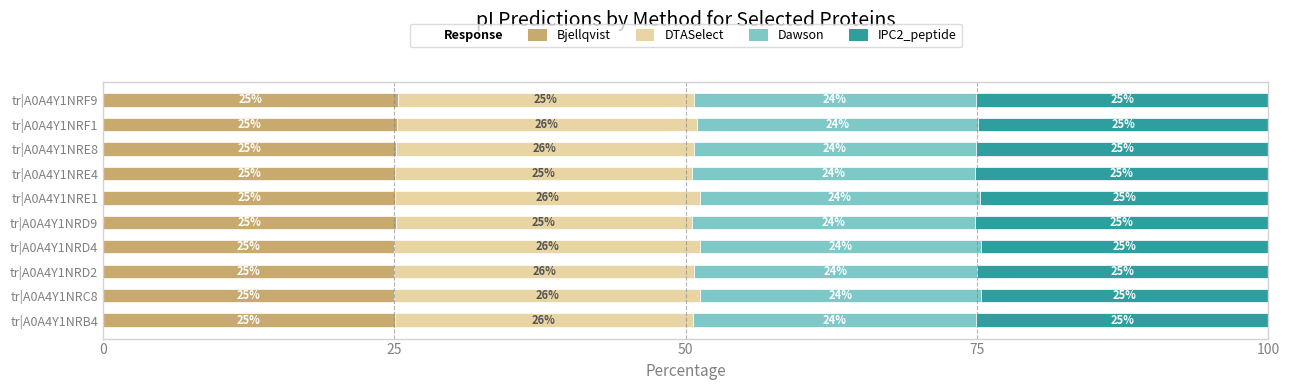

Is it true that Bjellqvist equals 8.1 at tr|A0A4Y1NRF1?

False